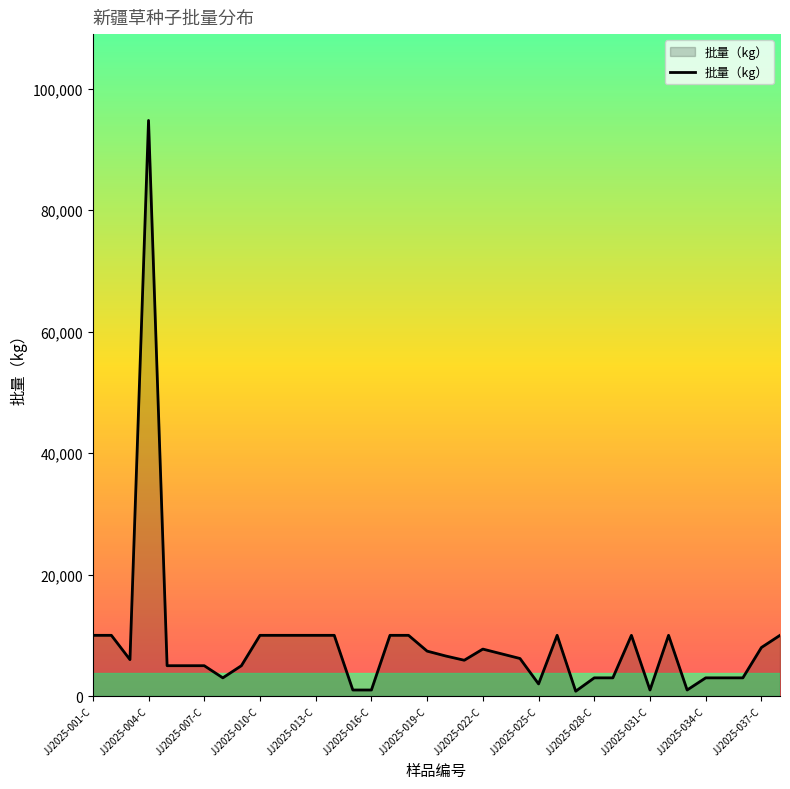

What is the greatest value displayed?

94757.0